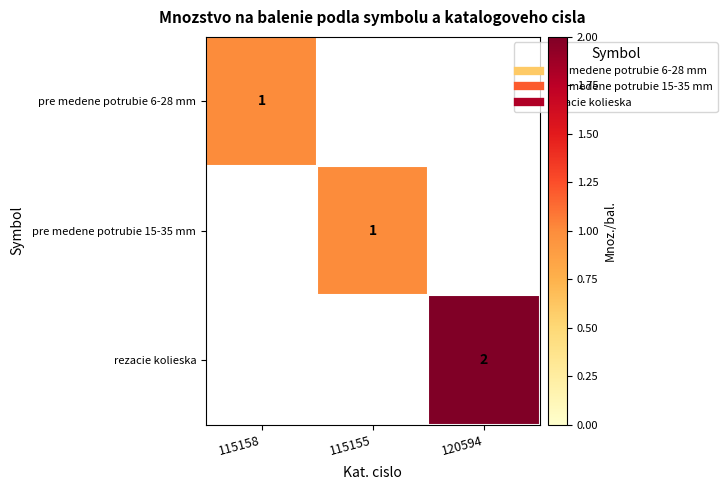

At 115158, list the series in order from smallest to largest.

pre medene potrubie 6-28 mm, pre medene potrubie 15-35 mm, rezacie kolieska